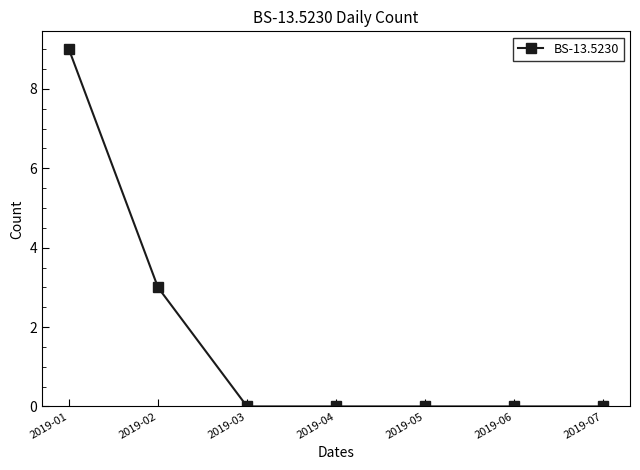

Does the chart have visible grid lines?

No